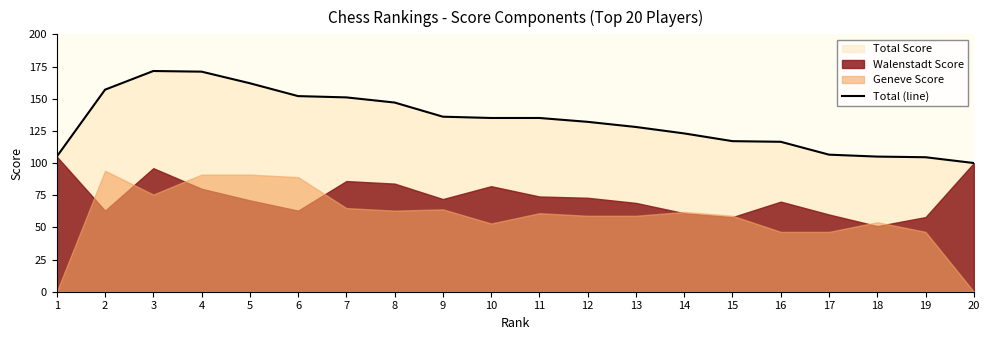

Which has a higher value, 20 or 6?

6